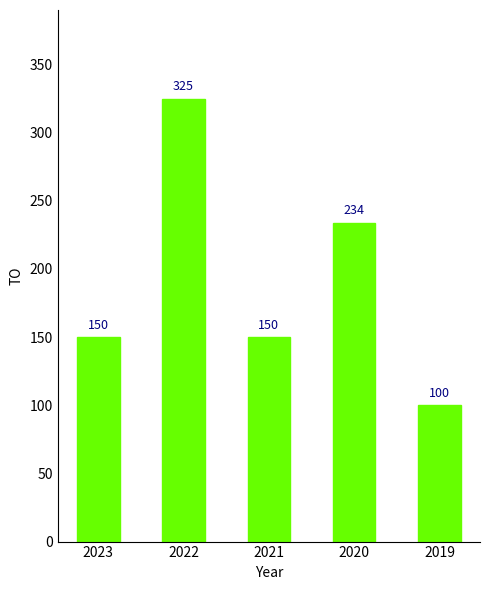

Which has a higher value, 2019 or 2021?

2021